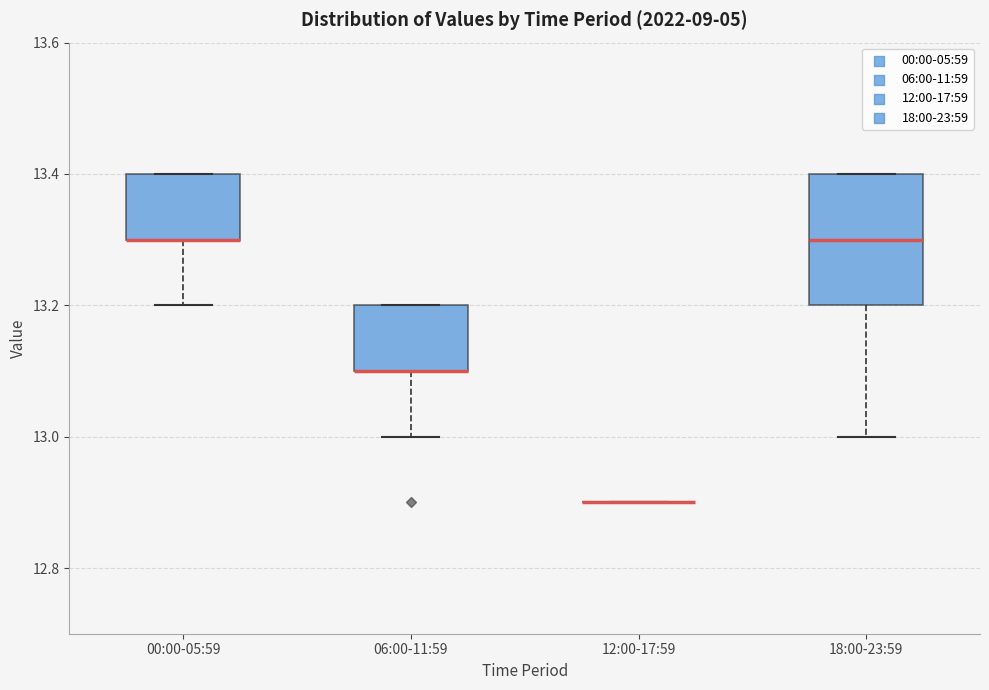

Reading left to right, read every box against the y-axis: the position of its median line, the range the box covers, and the ends of its whiskers. The values are not printed on the chart, so give them approximately, as read against the axis.

00:00-05:59: median 13.3 (drawn on the box's lower edge), box 13.3 to 13.4, whiskers 13.2 to 13.4
06:00-11:59: median 13.1 (drawn on the box's lower edge), box 13.1 to 13.2, whiskers 13.0 to 13.2
12:00-17:59: box collapsed to a line at 12.9, whiskers 12.9 to 12.9
18:00-23:59: median 13.3, box 13.2 to 13.4, whiskers 13.0 to 13.4